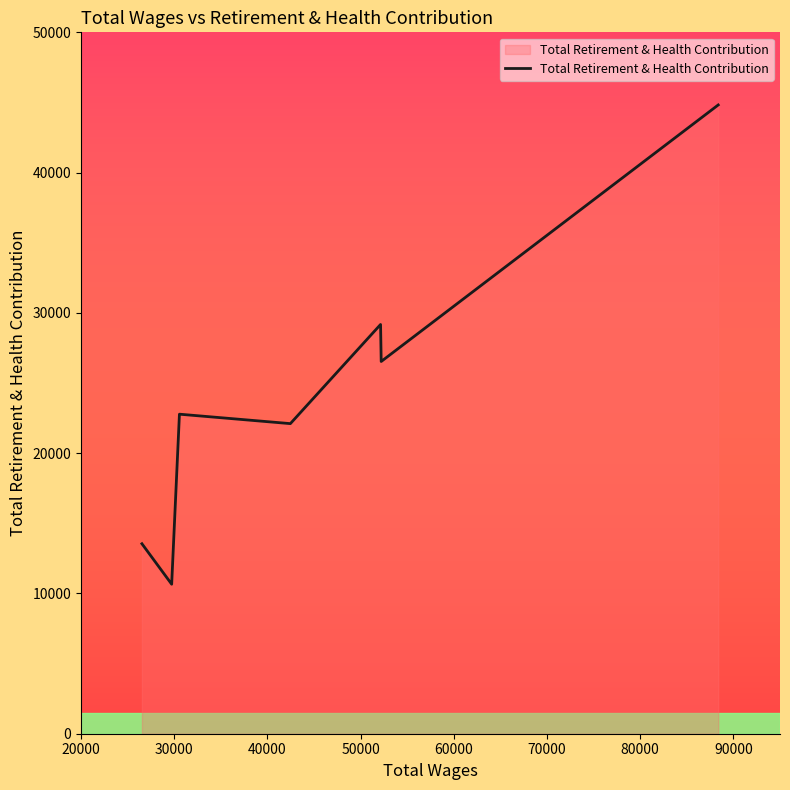

What is the minimum value shown in the chart?

10659